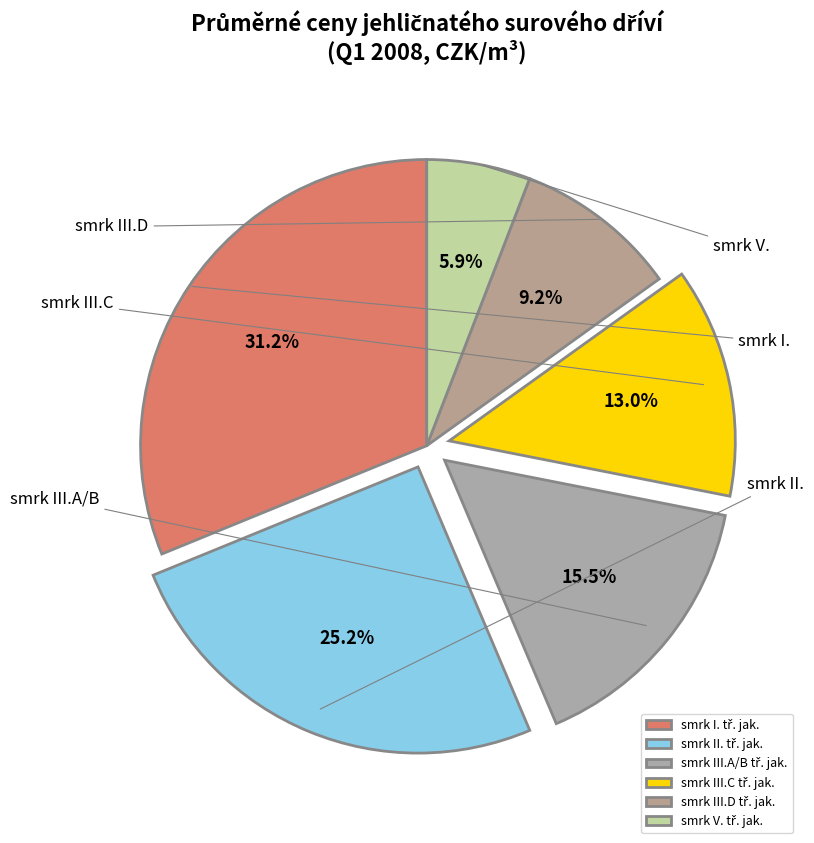

What percentage is the smrk II. tř. jak. slice, to the nearest percent?

25%